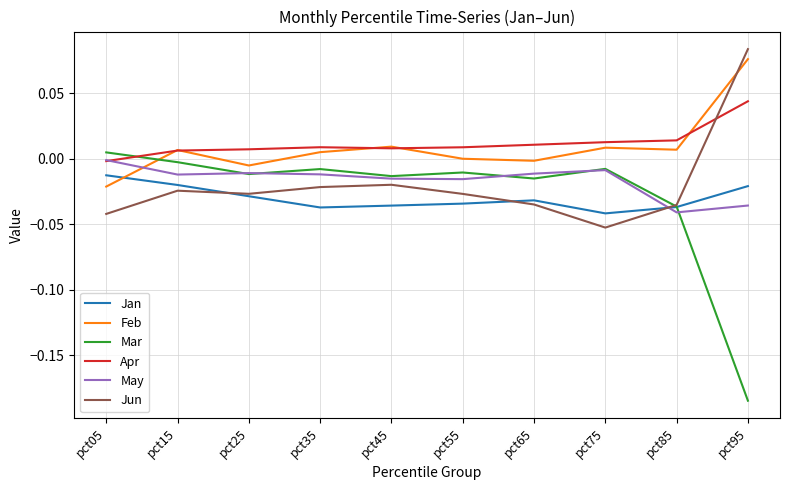

Count the number of categories in the chart.

10